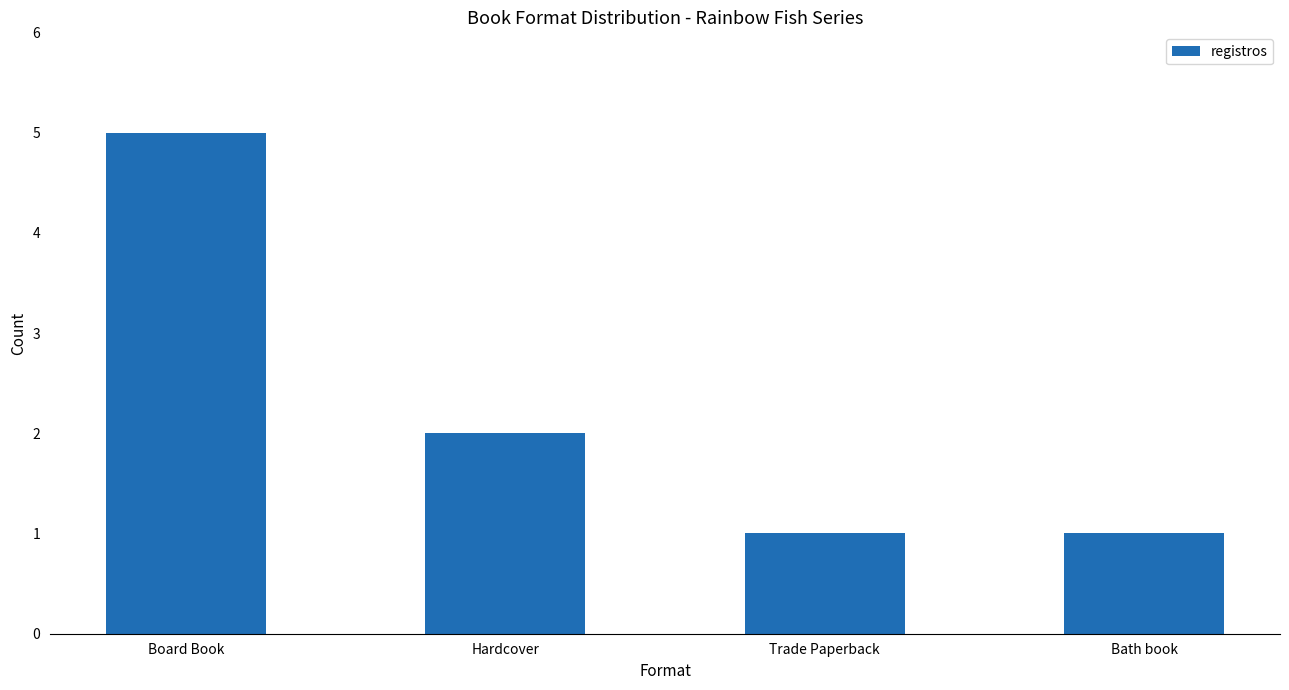

What position from the right is Trade Paperback?

2